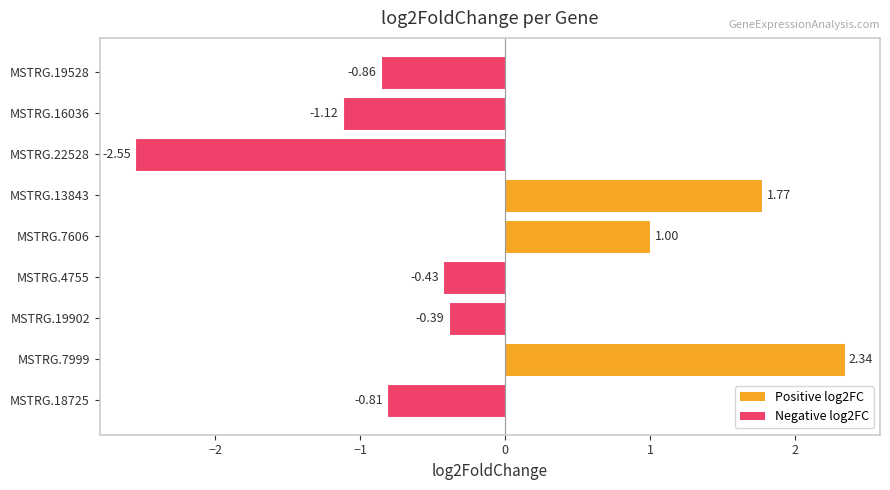

Which category has the highest value across all series?

MSTRG.7999